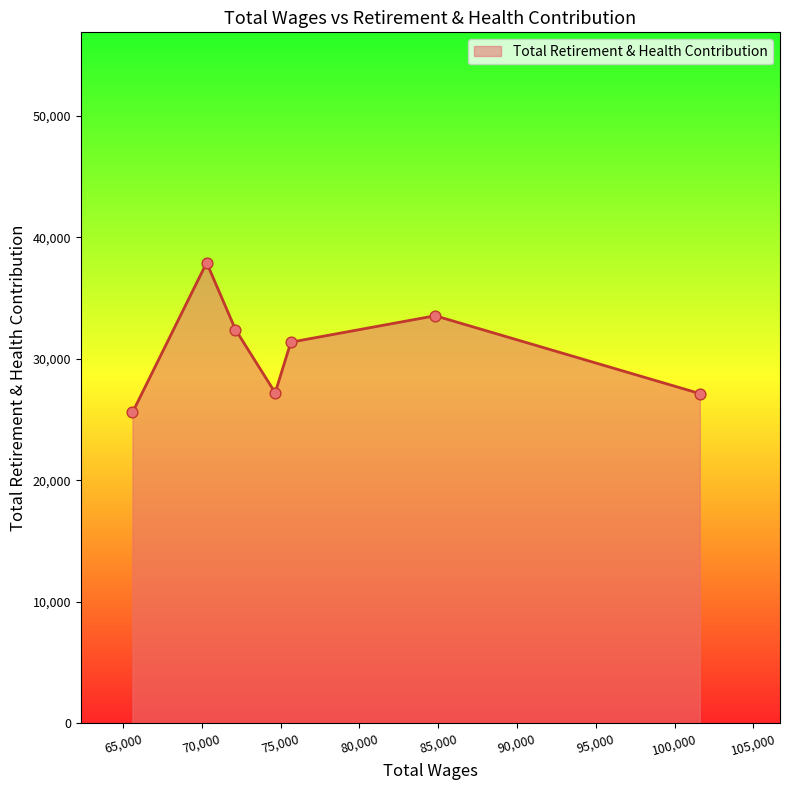

What is the greatest value displayed?

37907